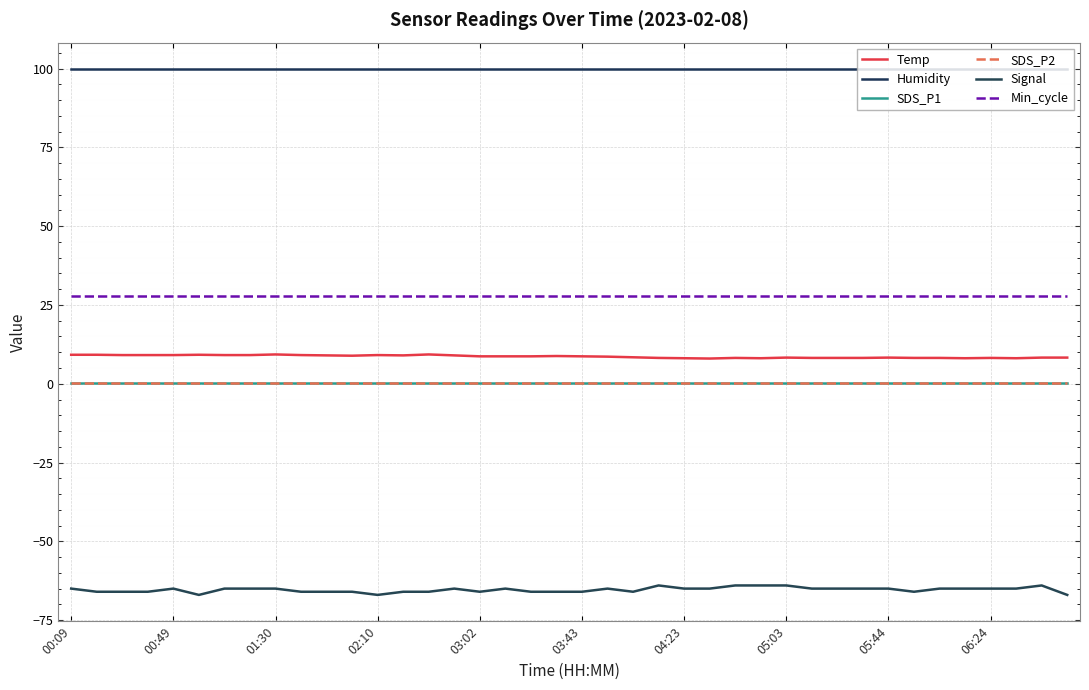

True or false: SDS_P2 has more than 1 points higher than both neighbors.

False